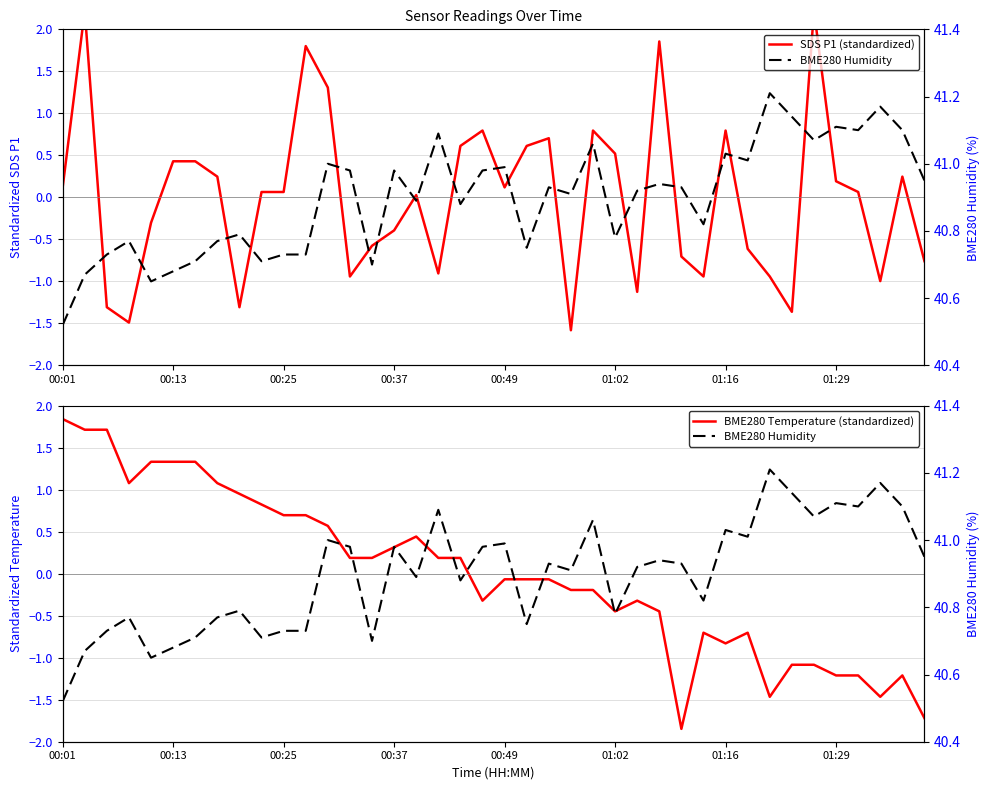

Read the SDS P1 (standardized) value at 00:25.

0.1